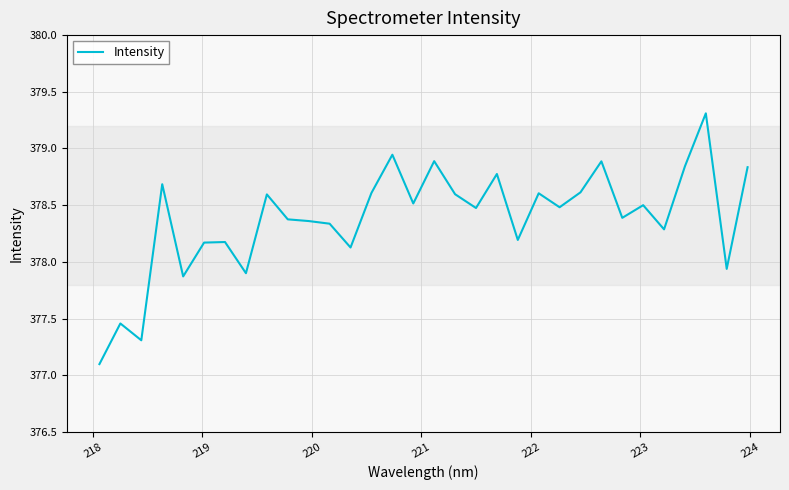

What is the smallest value displayed?

377.1